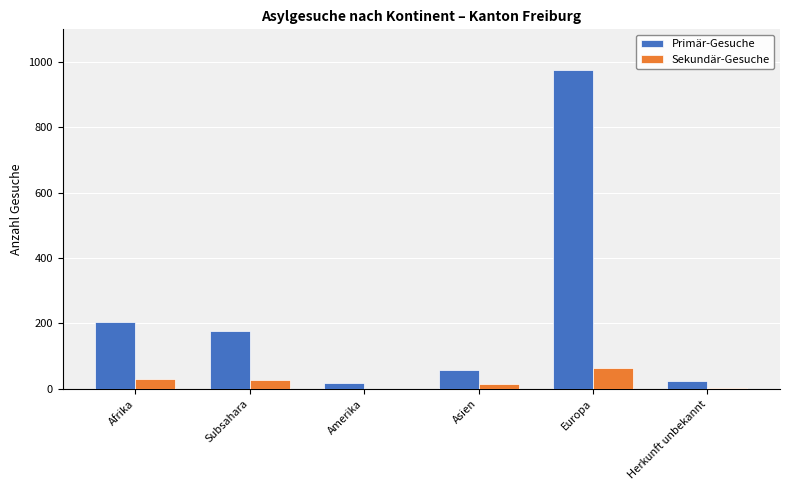

What is the total value across all series at Afrika?

233